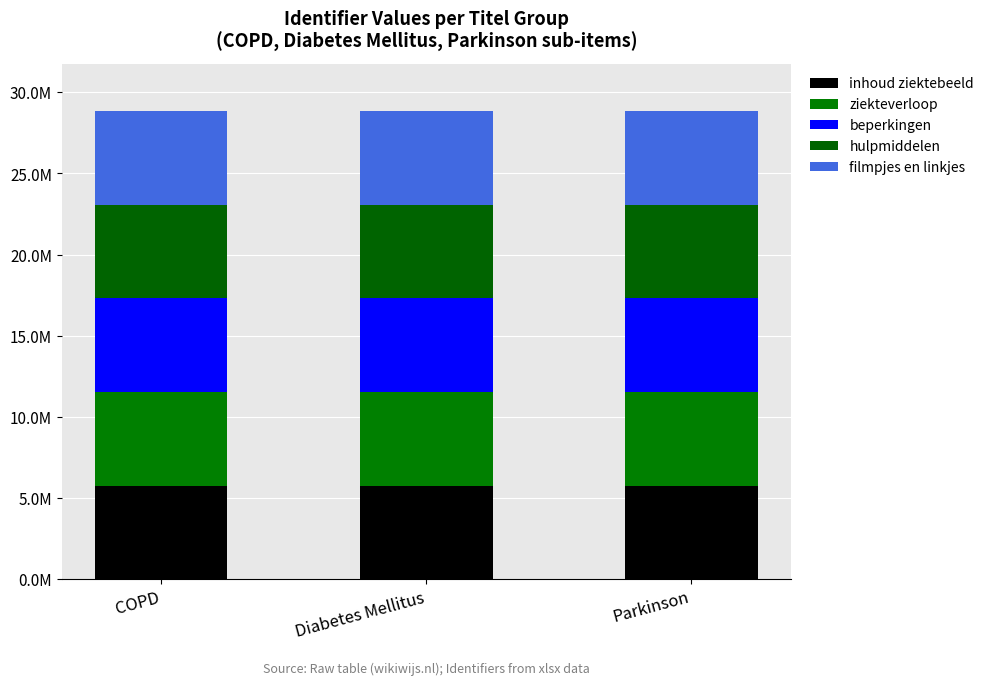

At which label does inhoud ziektebeeld reach its peak?

Parkinson